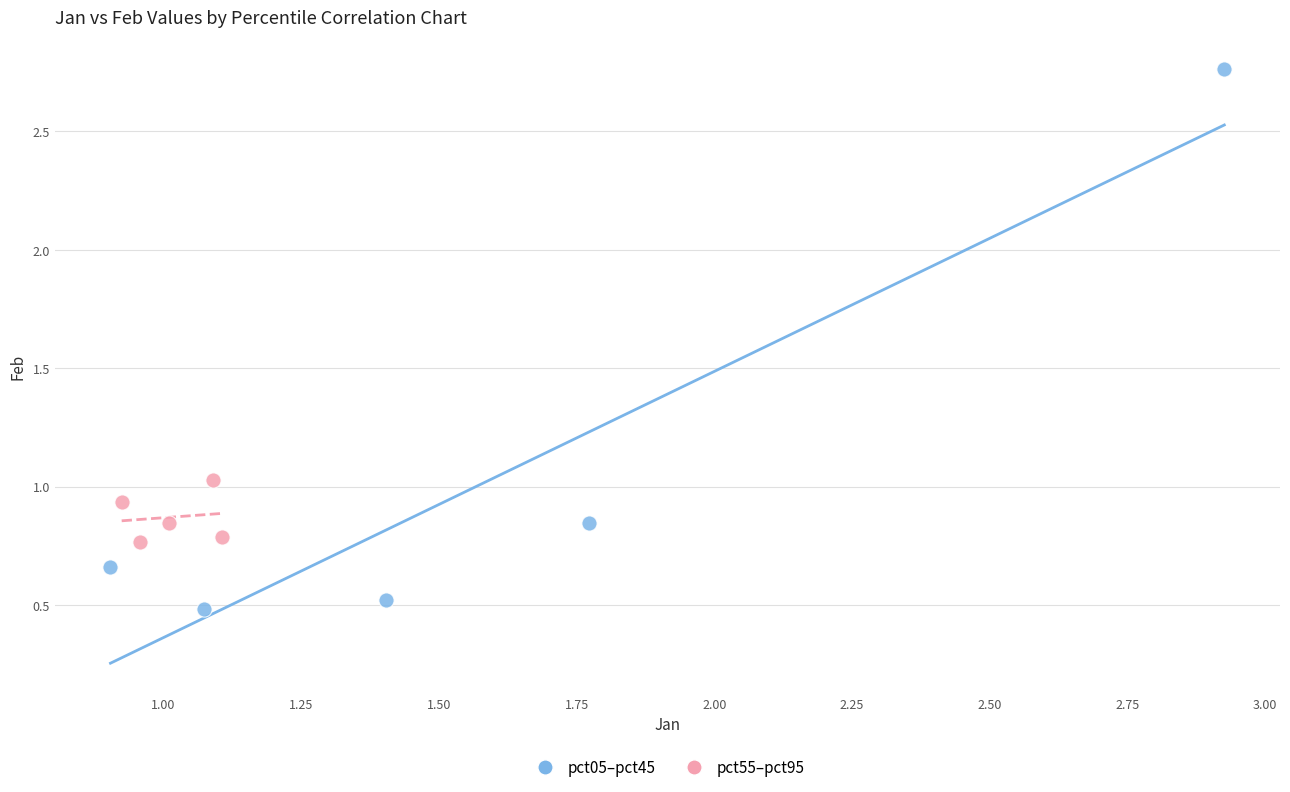

Which series contains the highest Y value?

pct05–pct45